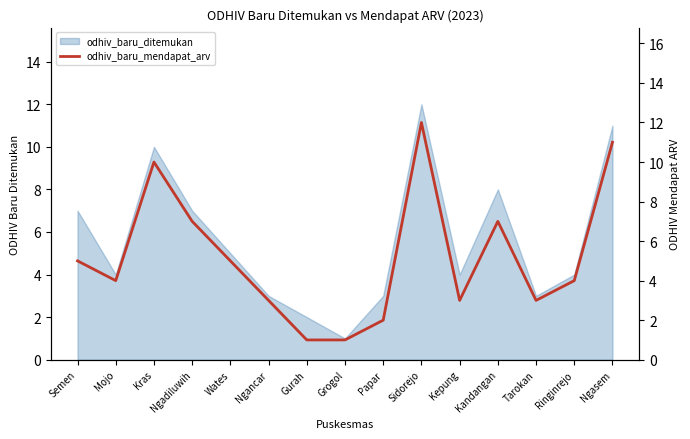

What position from the left is Grogol?

8